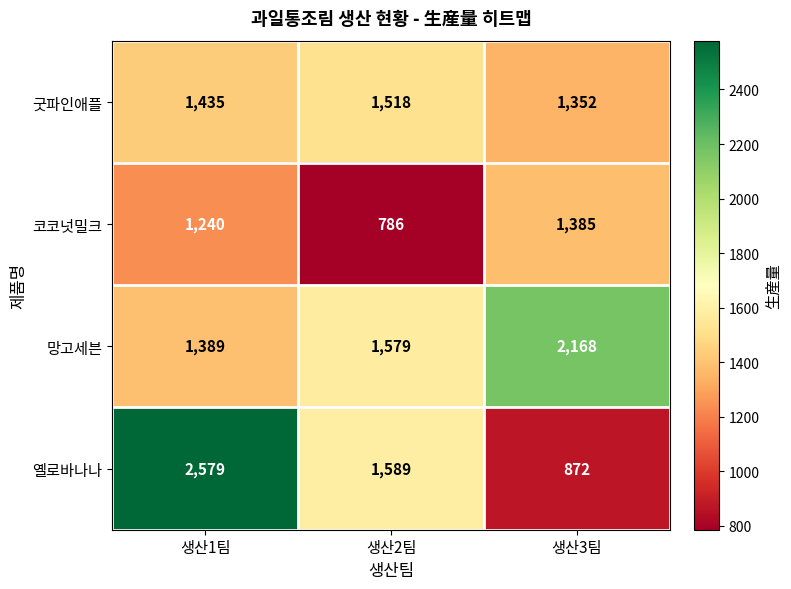

At which label is 굿파인애플 closest to 1435?

생산1팀